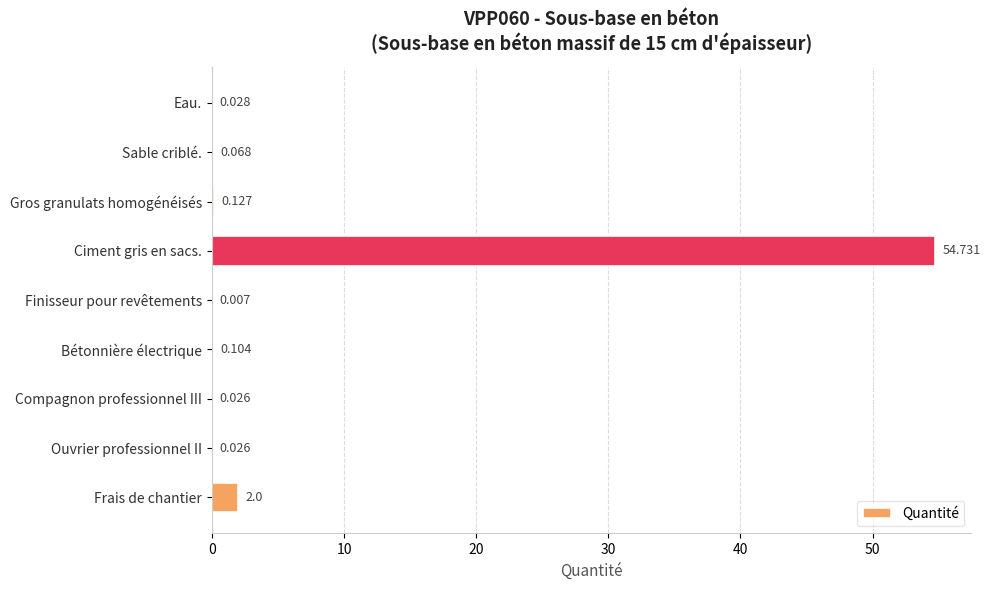

At which label is the value closest to 27?

Frais de chantier